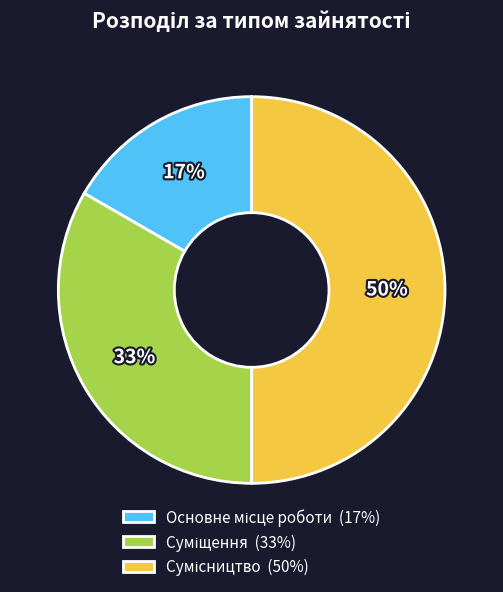

To the nearest percent, what is the difference between the largest and smallest slice percentages?

33%